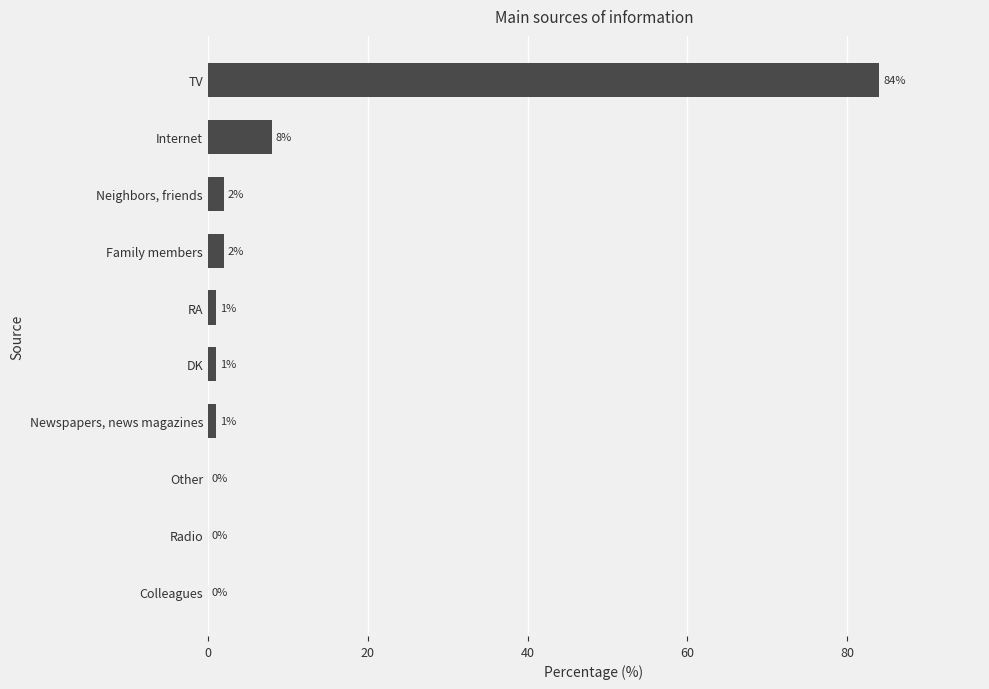

Is it true that the value at TV is 58?

False